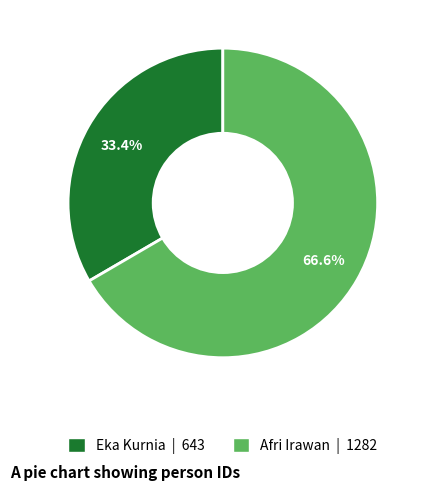

Combined, do Afri Irawan and Eka Kurnia account for over 50%?

Yes